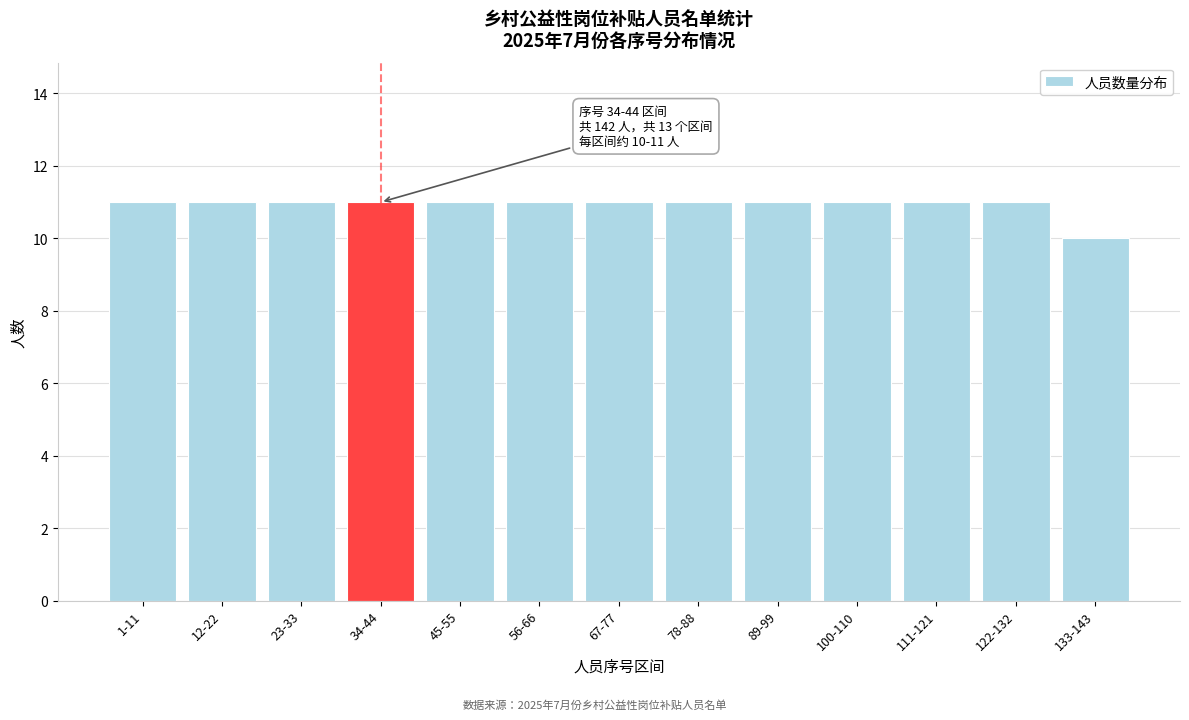

Reading right to left, list all the values displayed in this chart.

133-143=10	122-132=11	111-121=11	100-110=11	89-99=11	78-88=11	67-77=11	56-66=11	45-55=11	34-44=11	23-33=11	12-22=11	1-11=11